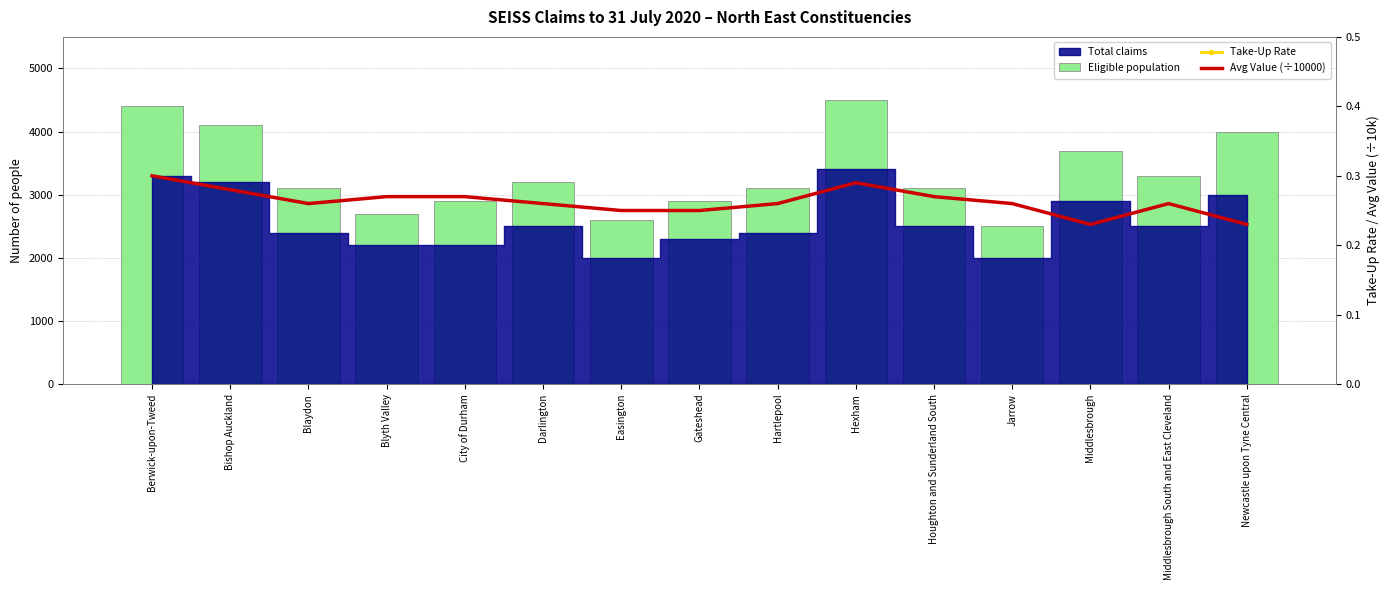

Which series has the largest total across all categories?

Eligible population